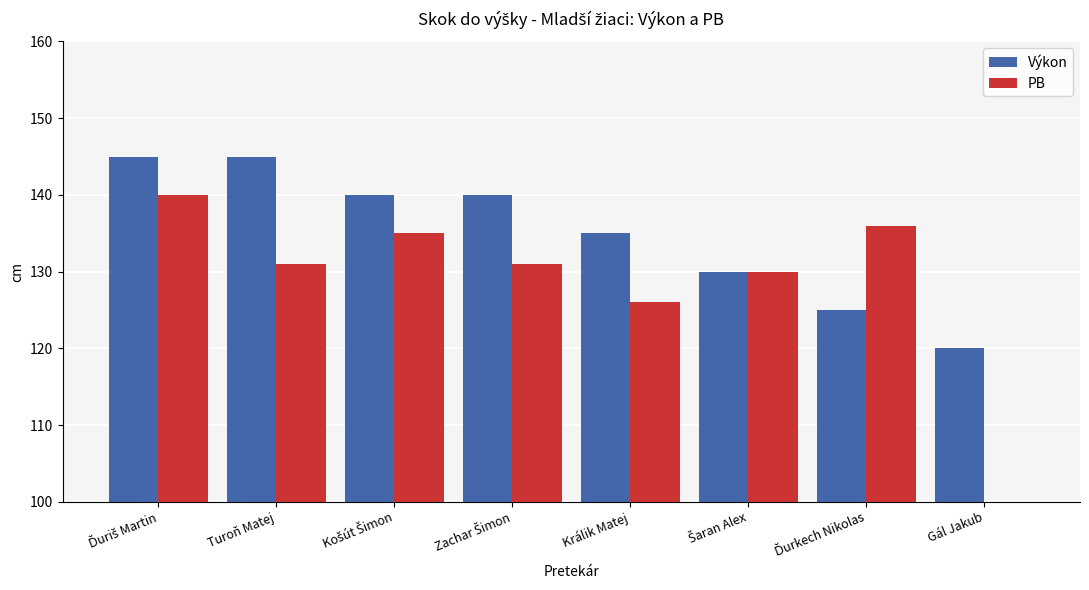

The value of PB at Gál Jakub is 0. True or false?

True